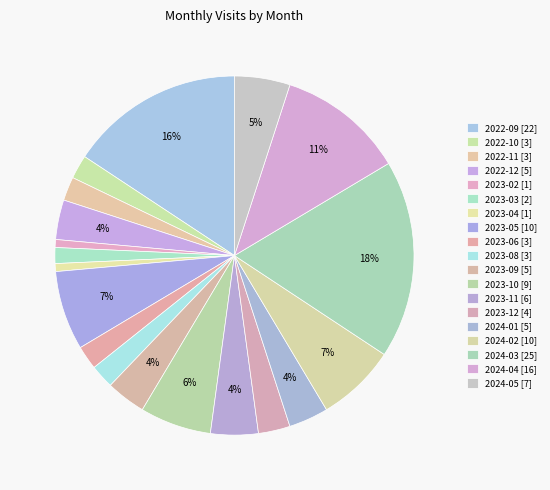

How many slices are in this pie chart?

19